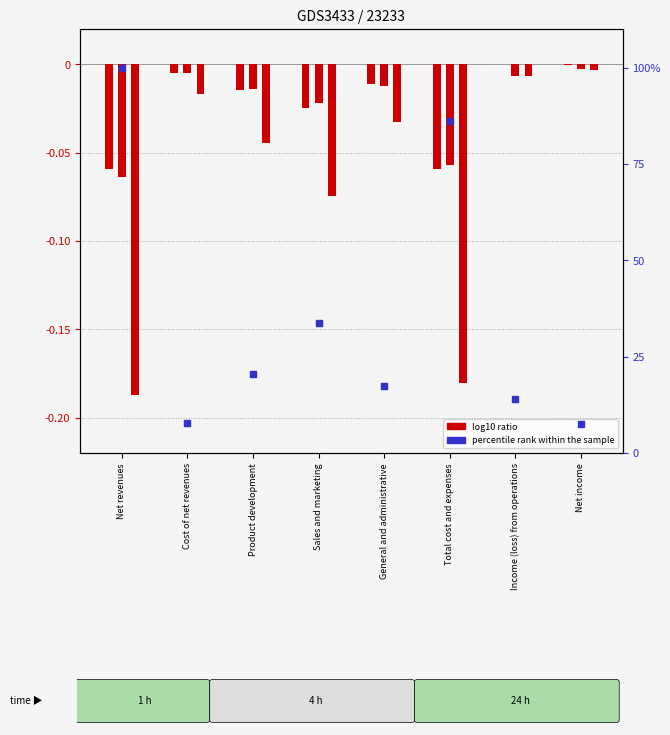

Approximately how many times larger is the value at Total cost and expenses compared to Product development?

4.2